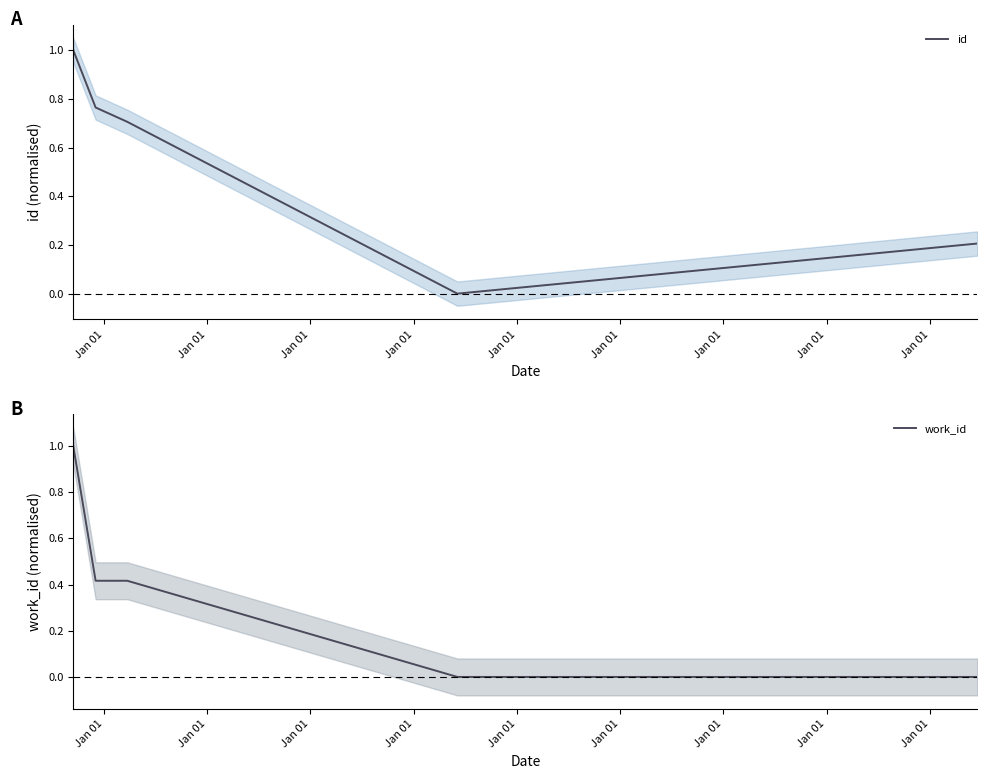

How many series are shown in this chart?

2